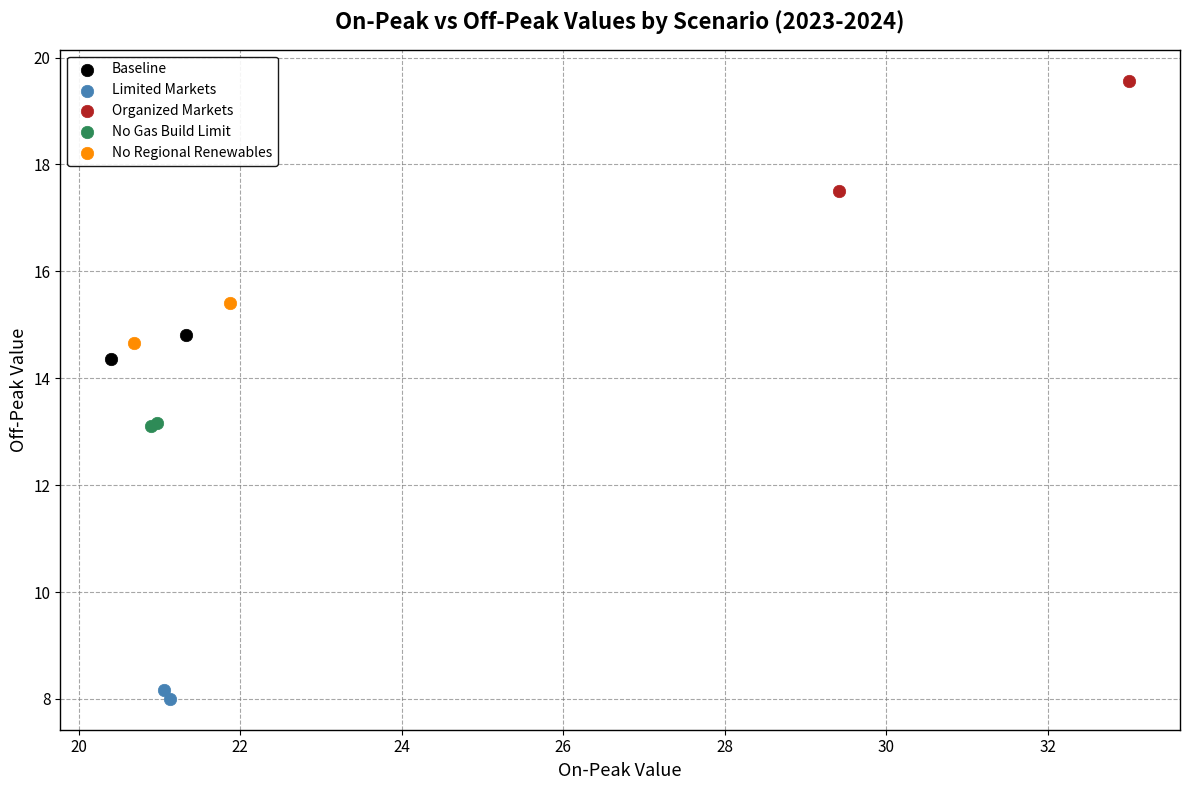

What are all the series names shown in the legend?

Baseline, Limited Markets, Organized Markets, No Gas Build Limit, No Regional Renewables